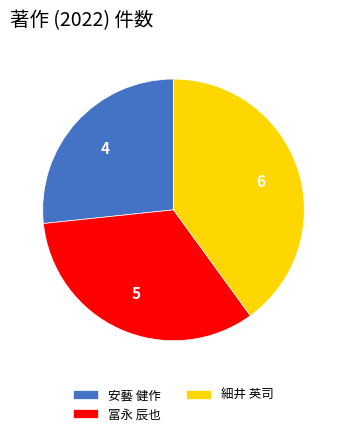

True or false: 安藝 健作 accounts for 19% of the total.

False